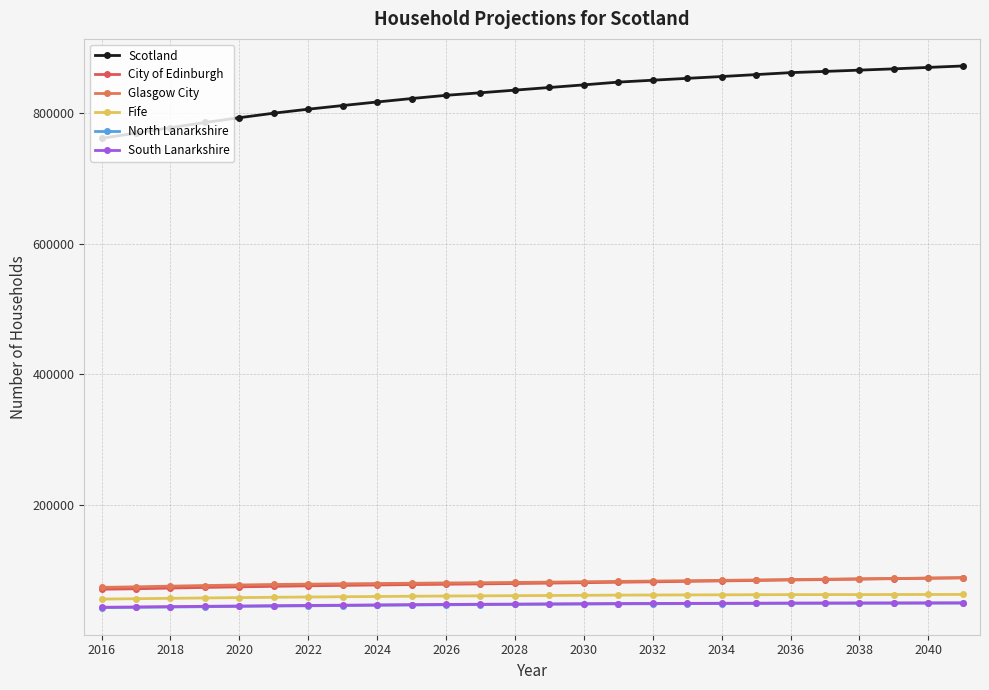

Does the chart have visible grid lines?

Yes